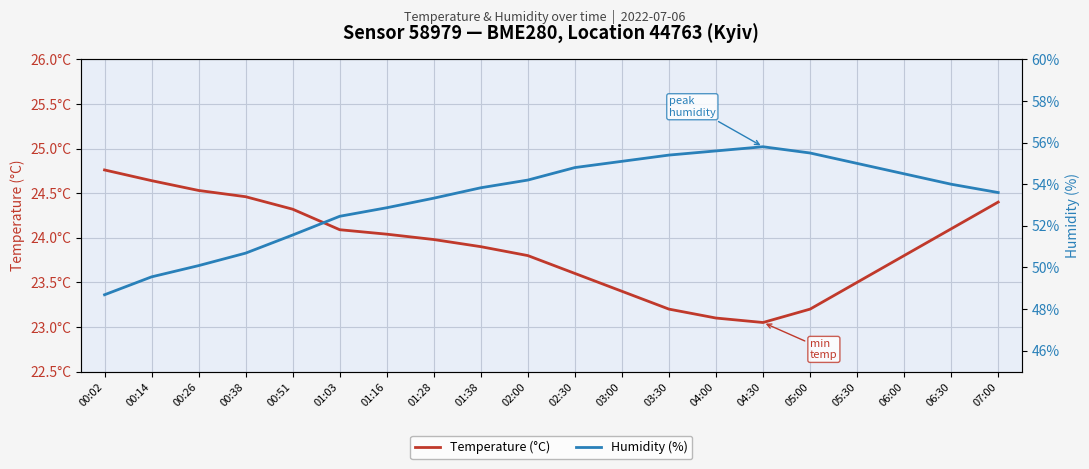

True or false: Temperature (°C) and Humidity (%) cross at least once.

False